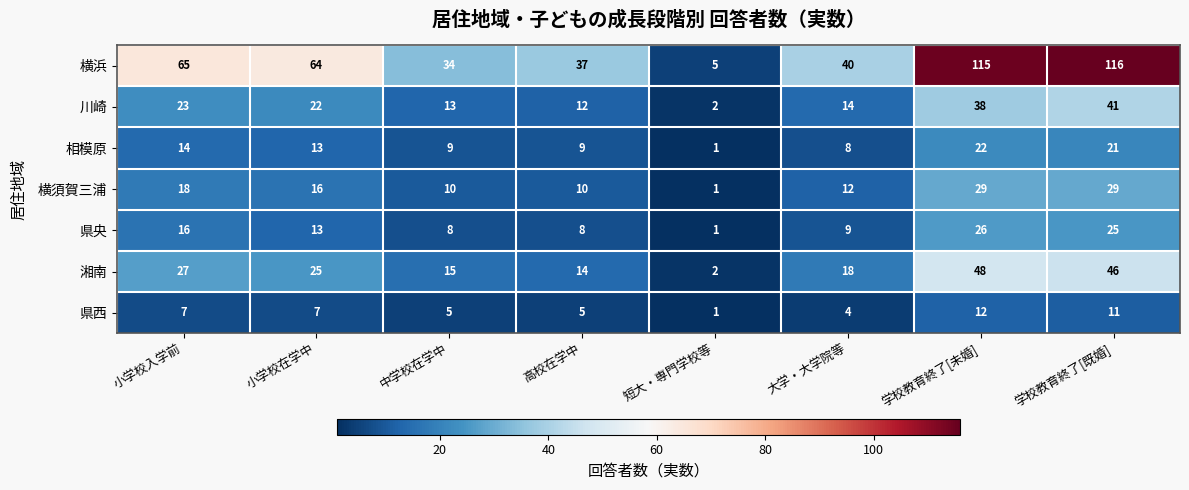

What is the total value across all series at 小学校入学前?

170